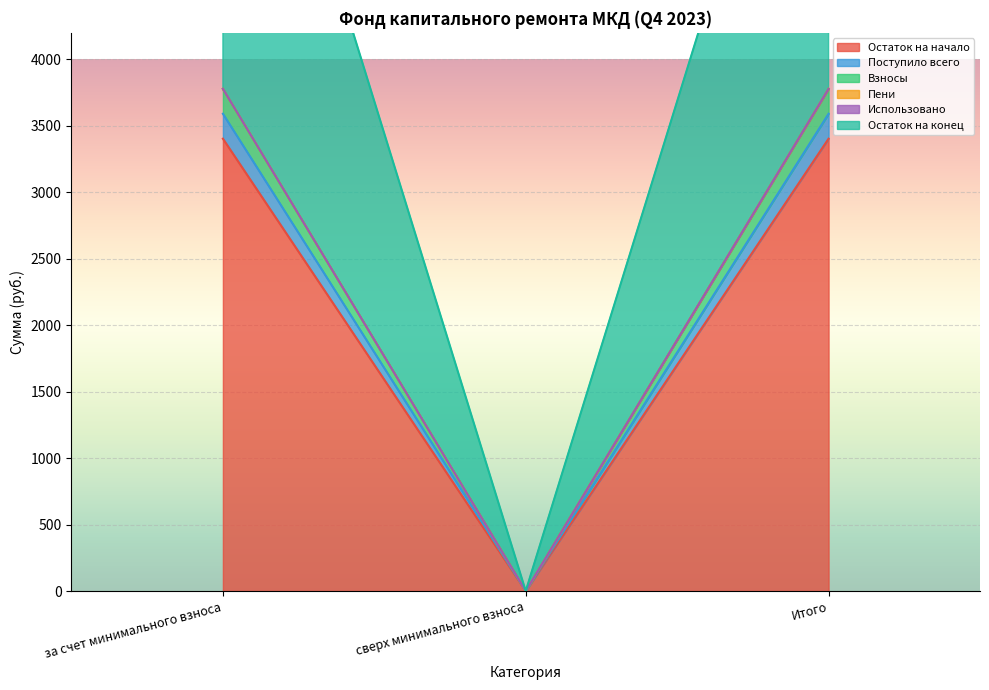

What is the label of the 2nd point from the left?

сверх минимального взноса